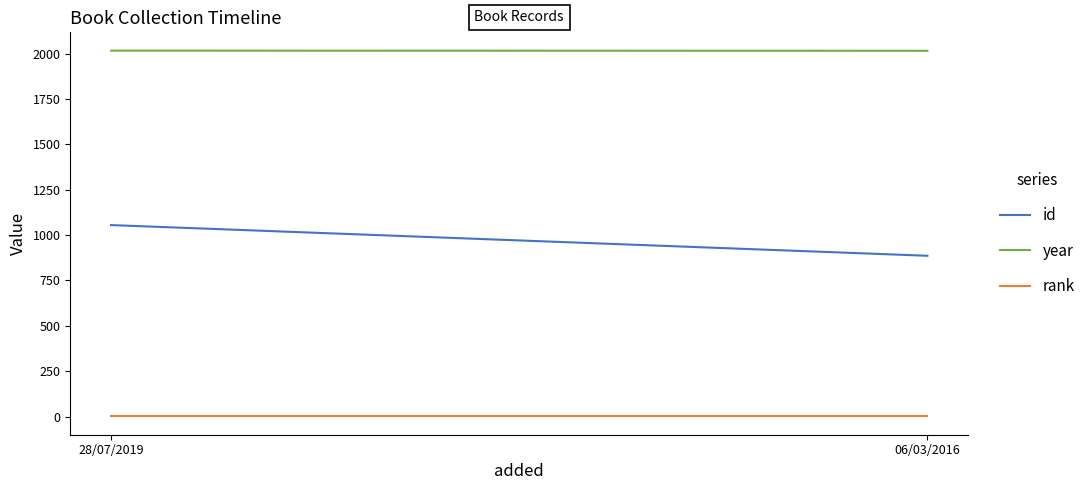

Rank the series by their average value, from lowest to highest.

rank, id, year